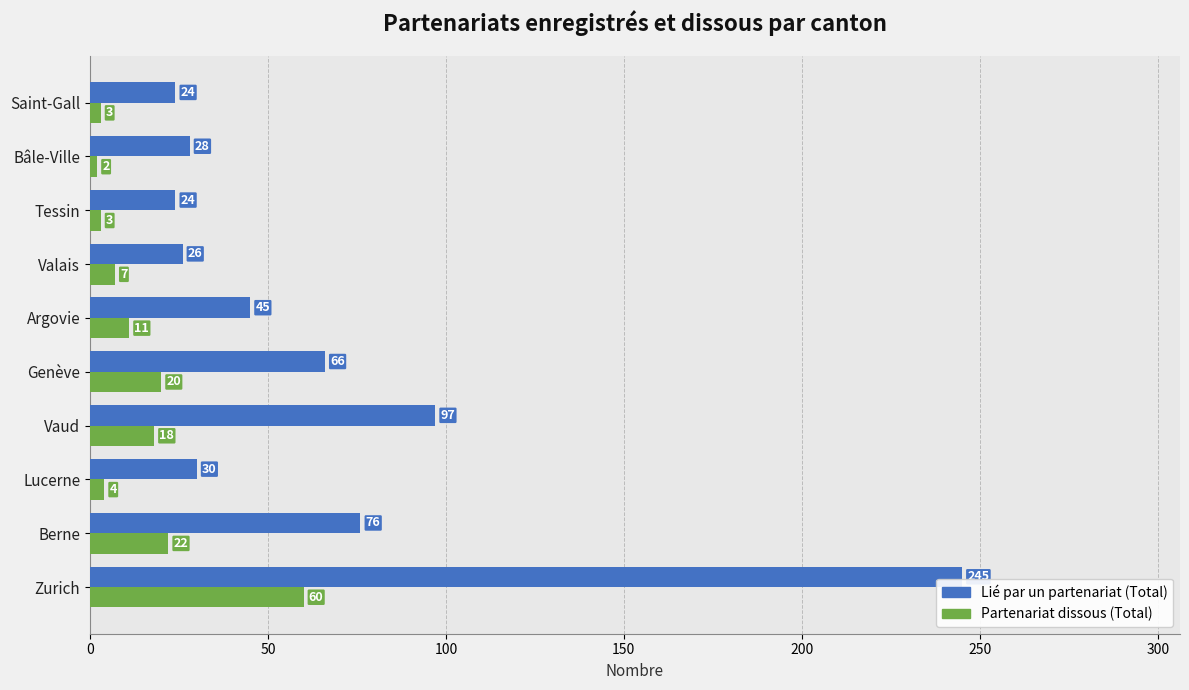

How many series are shown in this chart?

2